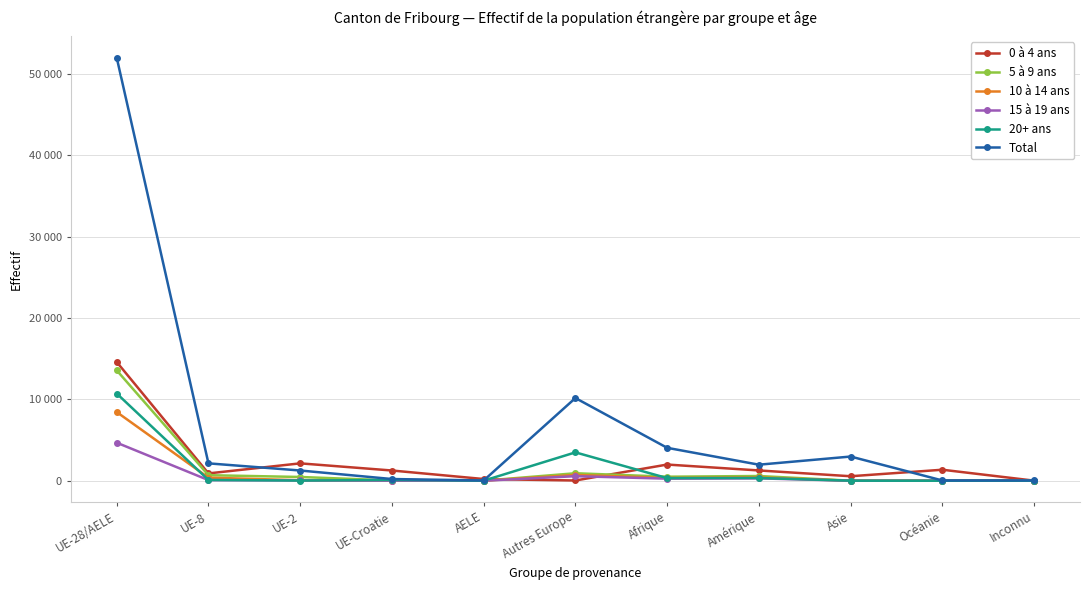

Is this an area chart (filled region under the line)?

No